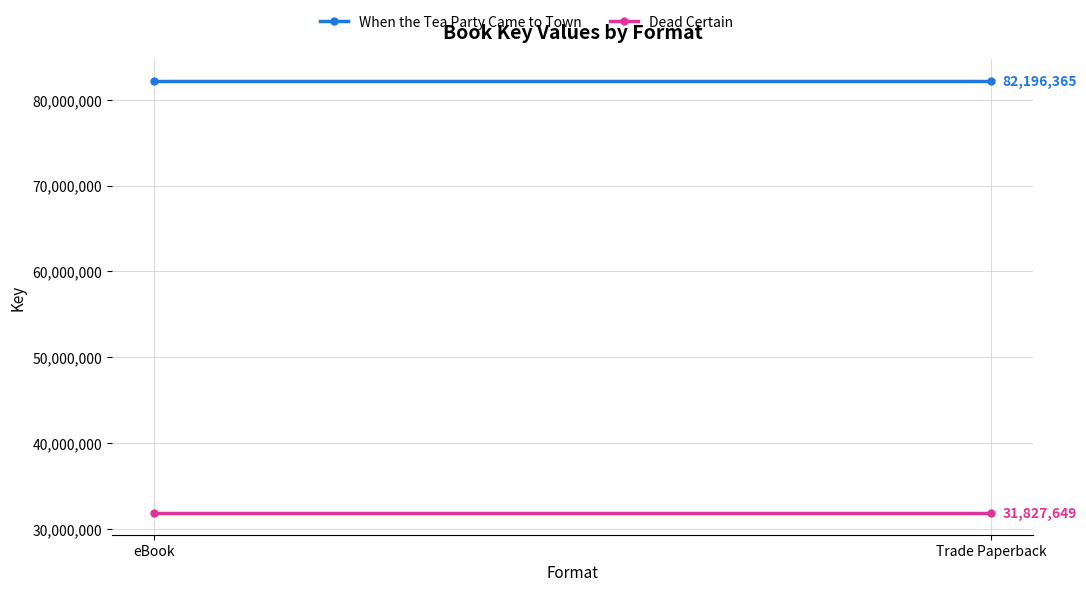

At which category is the sum across all series the highest?

eBook